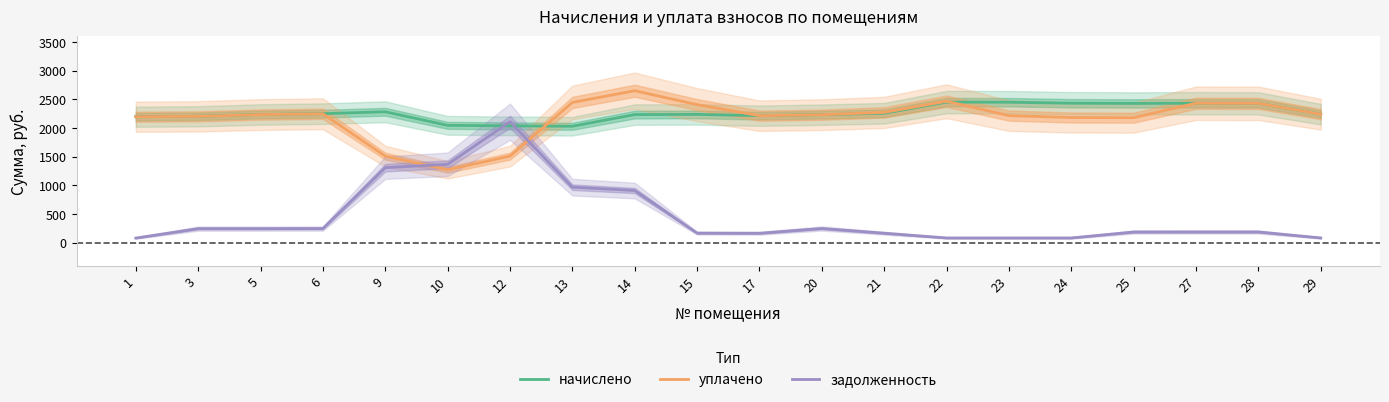

How many interior local peaks does the уплачено series have?

4